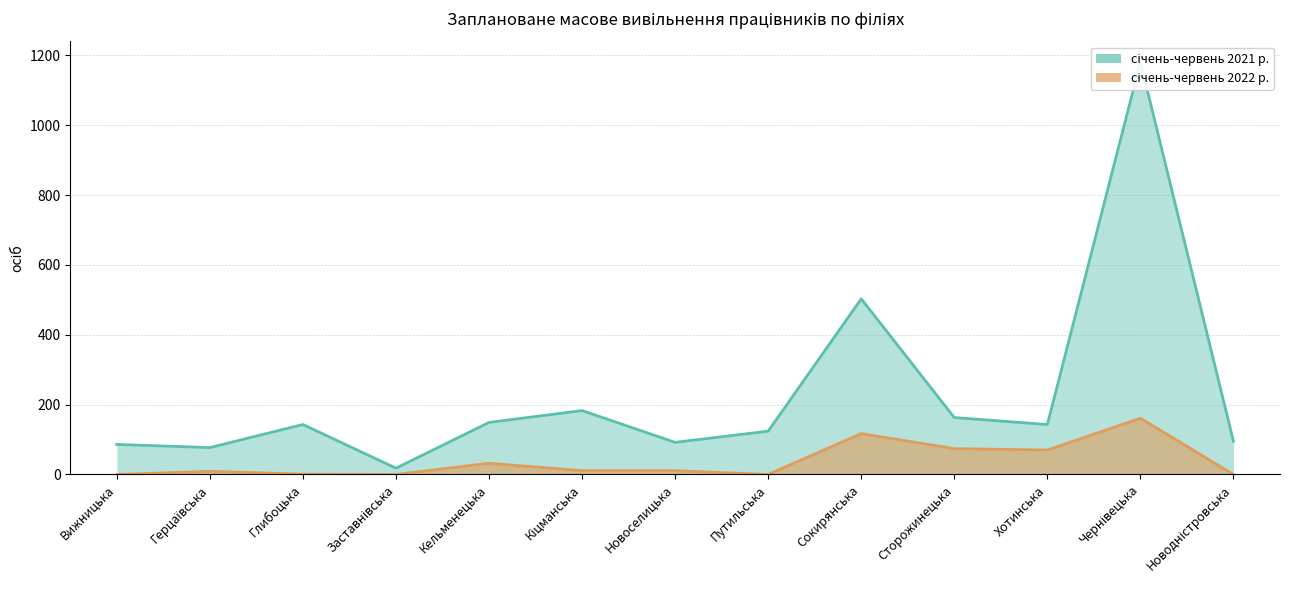

Reading right to left, list all the values displayed in this chart.

січень-червень 2021 р.: Новодністровська=95	Чернівецька=1181	Хотинська=143	Сторожинецька=163	Сокирянська=503	Путильська=124	Новоселицька=92	Кіцманська=183	Кельменецька=149	Заставнівська=18	Глибоцька=143	Герцаївська=77	Вижницька=86
січень-червень 2022 р.: Новодністровська=0	Чернівецька=161	Хотинська=70	Сторожинецька=74	Сокирянська=117	Путильська=0	Новоселицька=11	Кіцманська=11	Кельменецька=32	Заставнівська=0	Глибоцька=1	Герцаївська=9	Вижницька=0